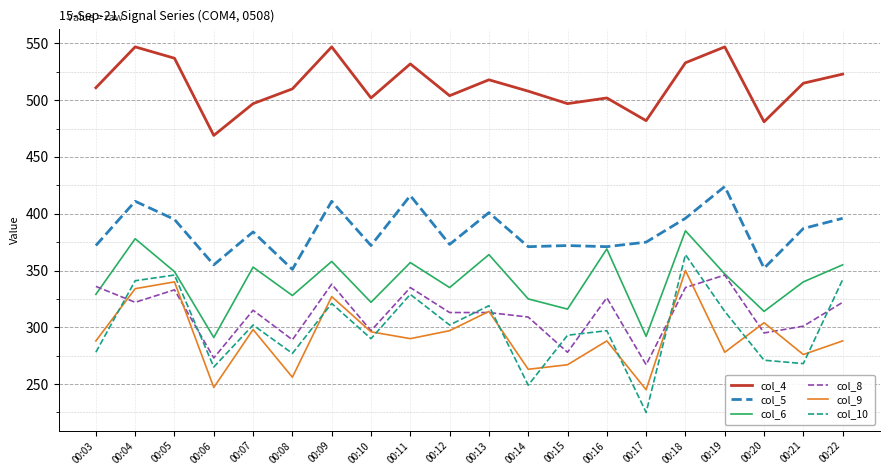

What is the highest value of the col_8 series?

346